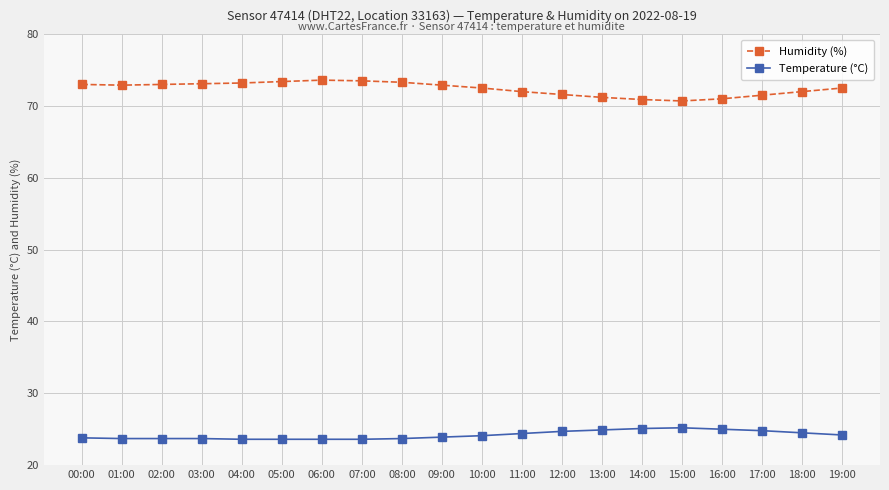

The value of Humidity (%) at 08:00 is 34.6. True or false?

False